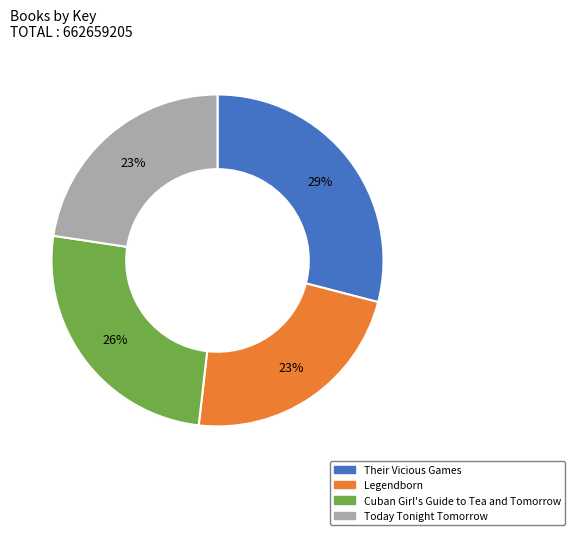

How many slices are in this pie chart?

4